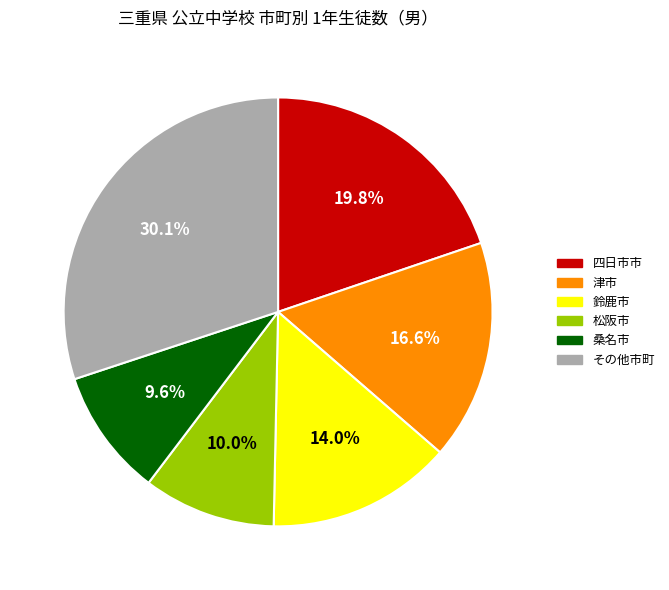

Is there any slice that represents more than half of the pie?

No